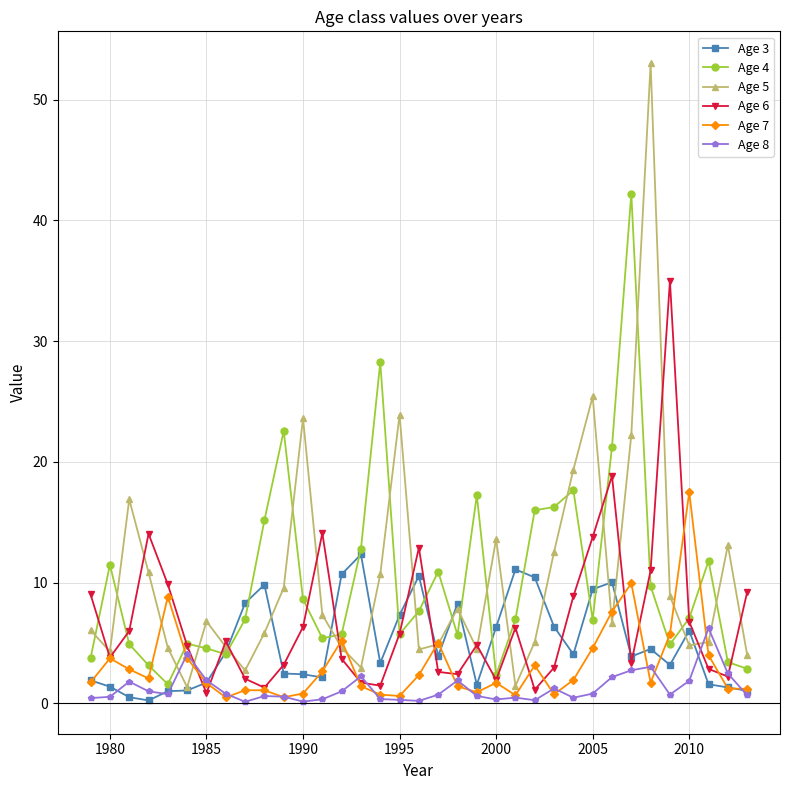

Which series has the largest range (max minus min)?

Age 5